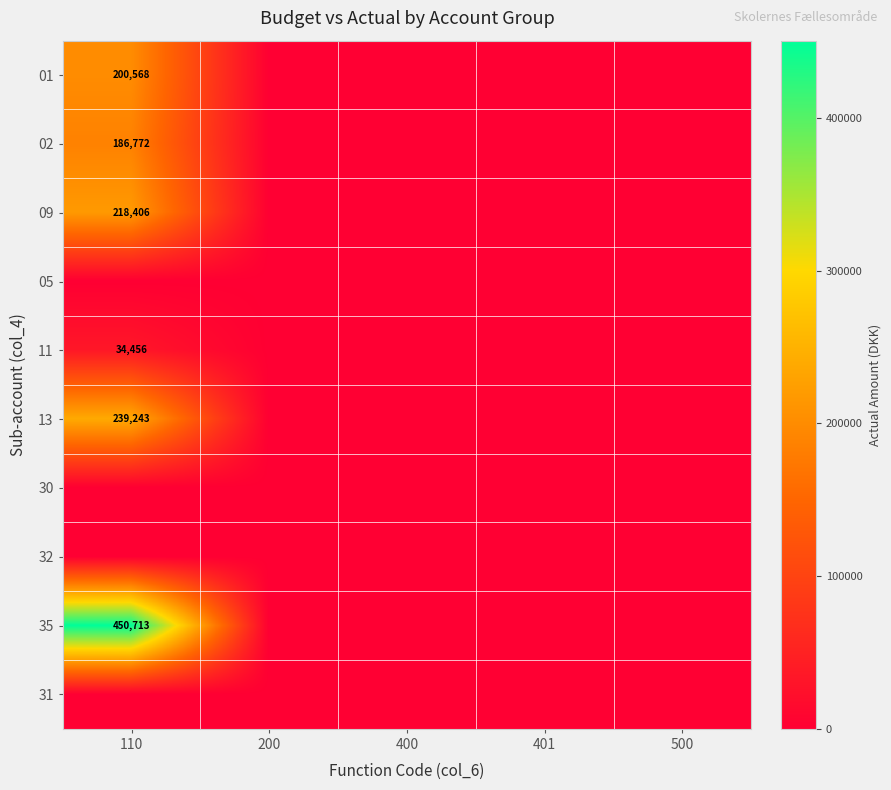

The value of 13 at 110 is 82782. True or false?

False